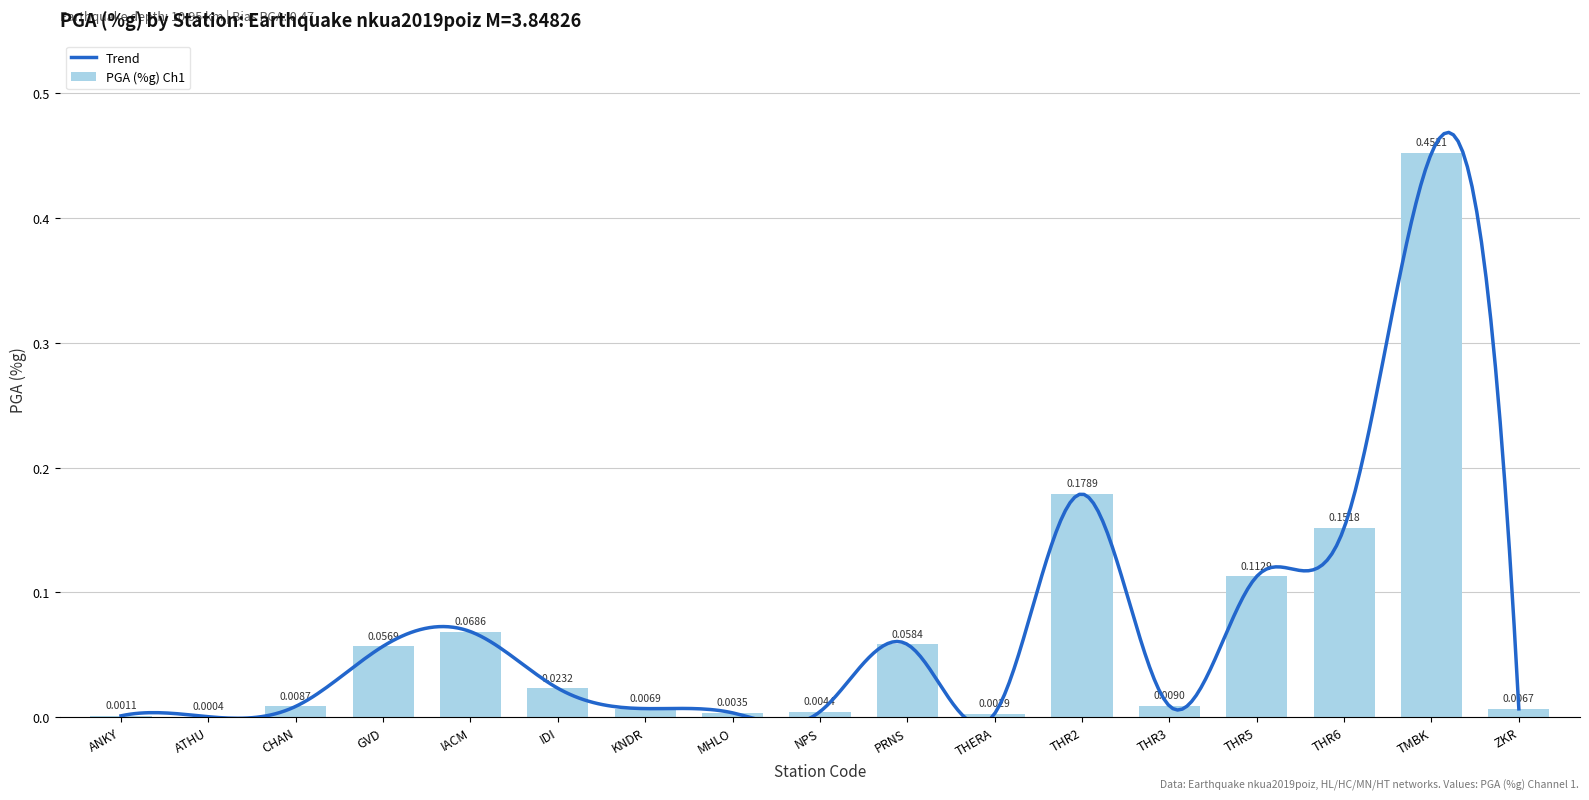

How many bars are there in total?

17